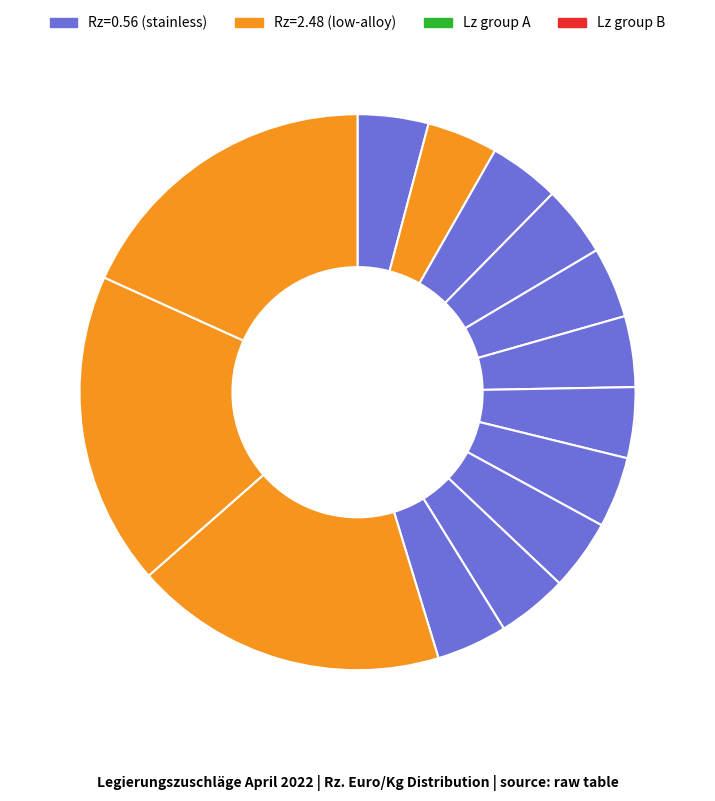

Count the number of slices in the pie.

14